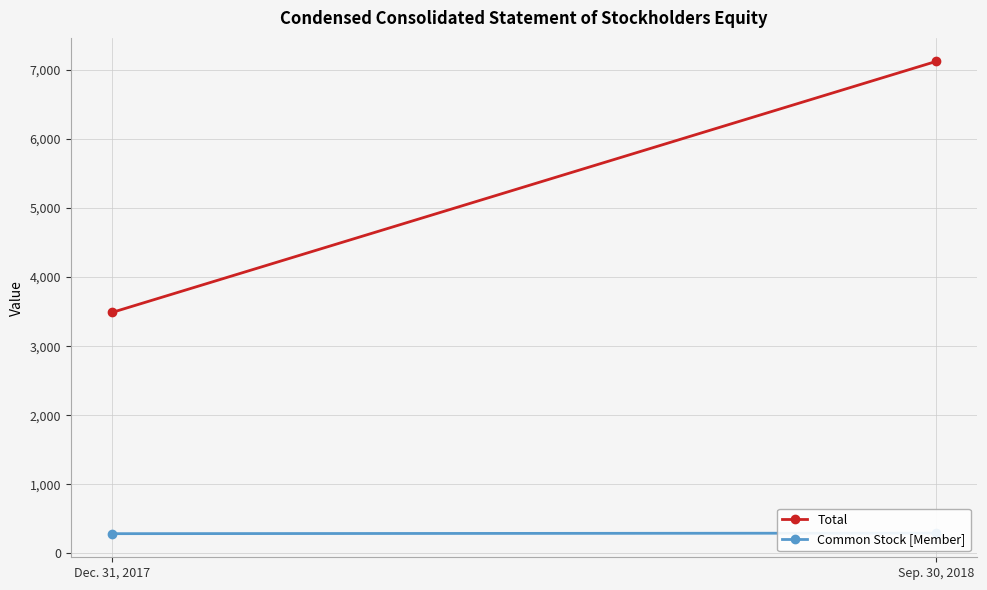

At which label does Common Stock [Member] reach its minimum?

Dec. 31, 2017